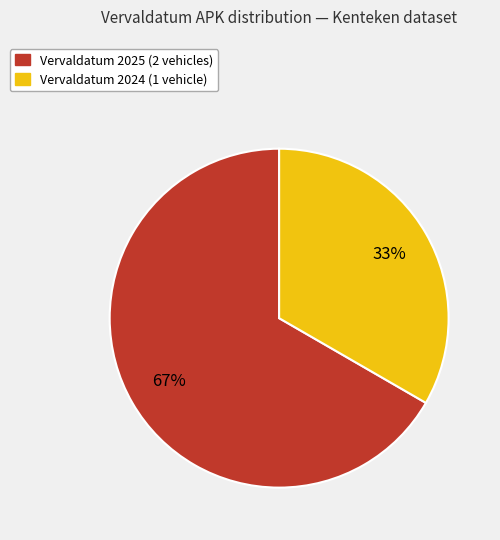

To the nearest percent, what is the average slice percentage?

50%